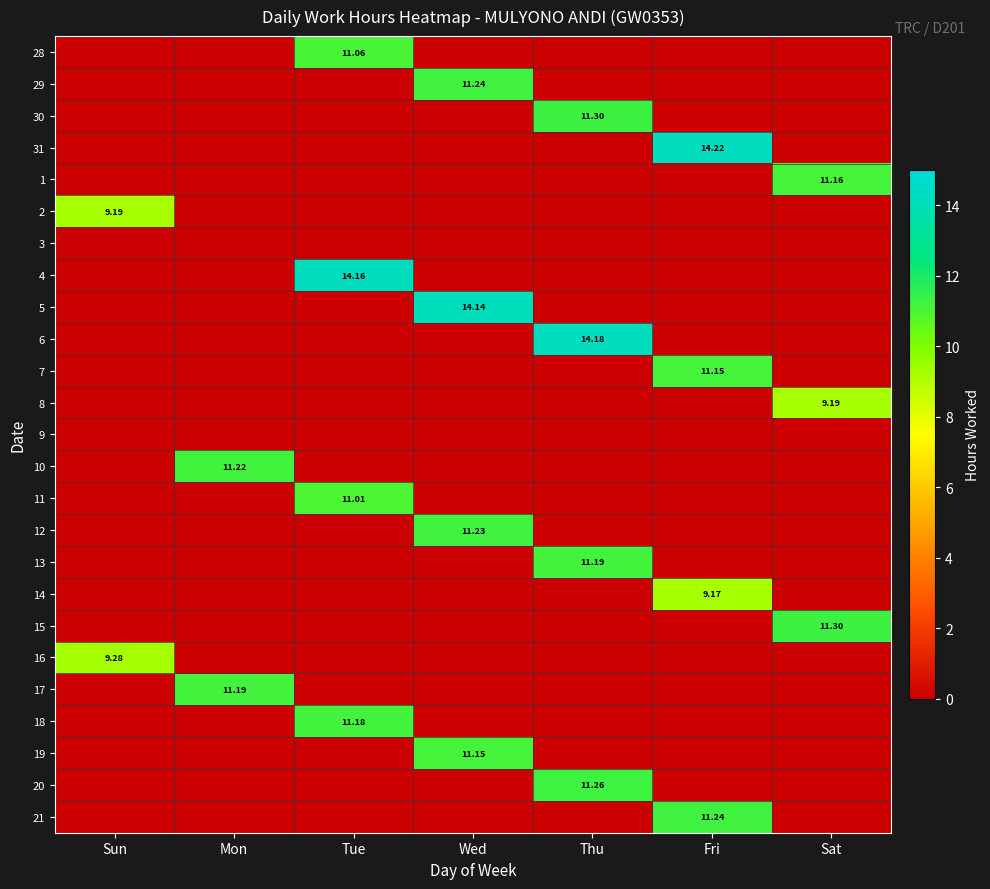

What is the highest value of the 13 series?

11.2